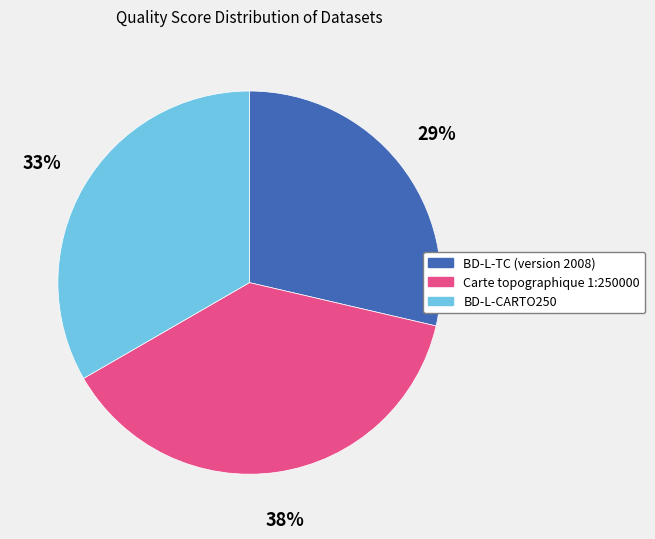

Does Carte topographique 1:250000 account for over 50% of the chart?

No